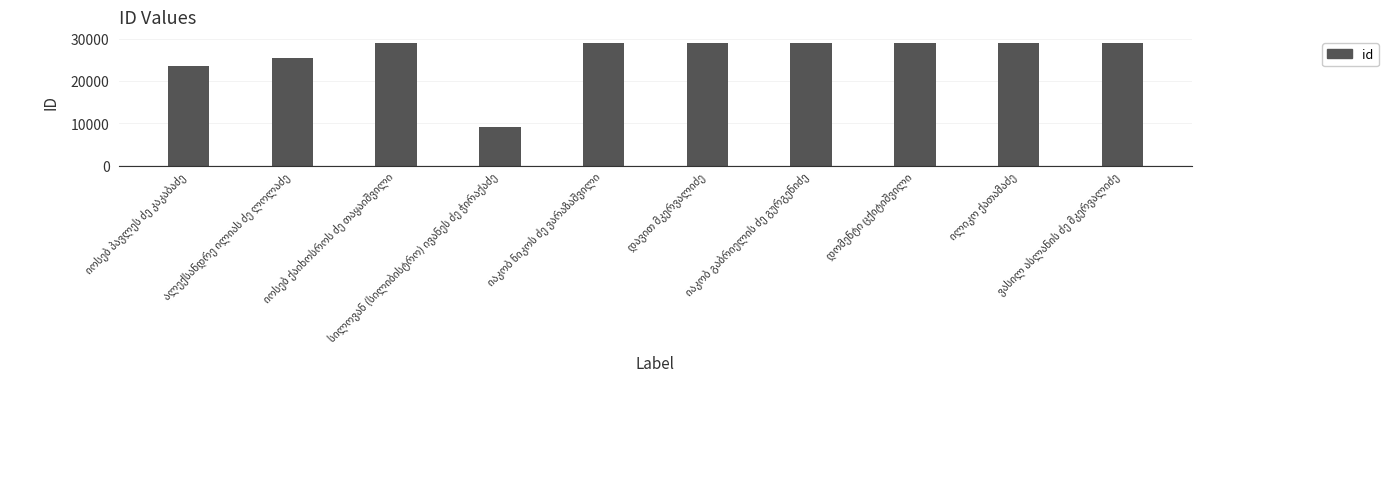

How many data points are less than 28962?

5